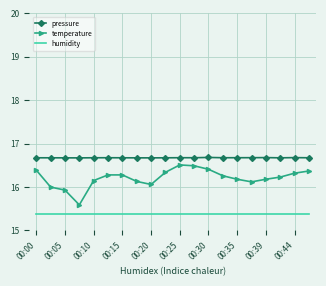

True or false: pressure and temperature cross at least once.

False